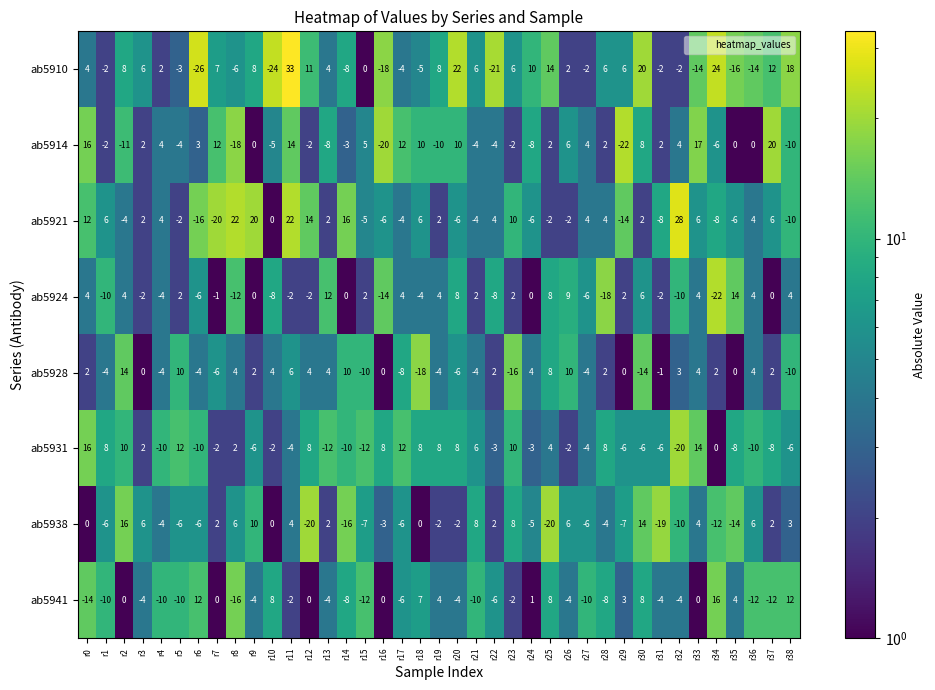

Which category has the highest value across all series?

r11